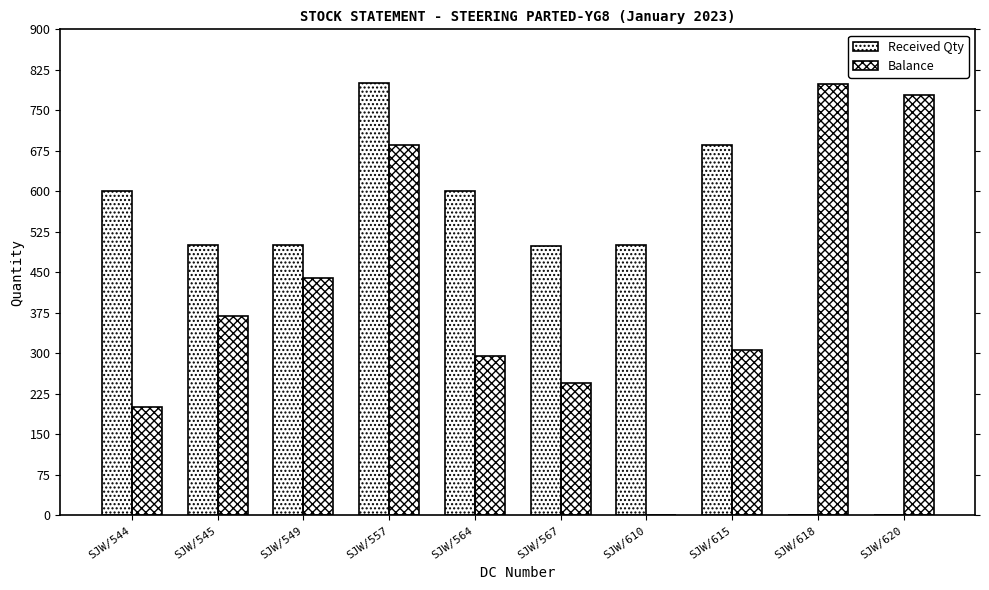

What is the value of the Balance bar at the 8th from the left?

306